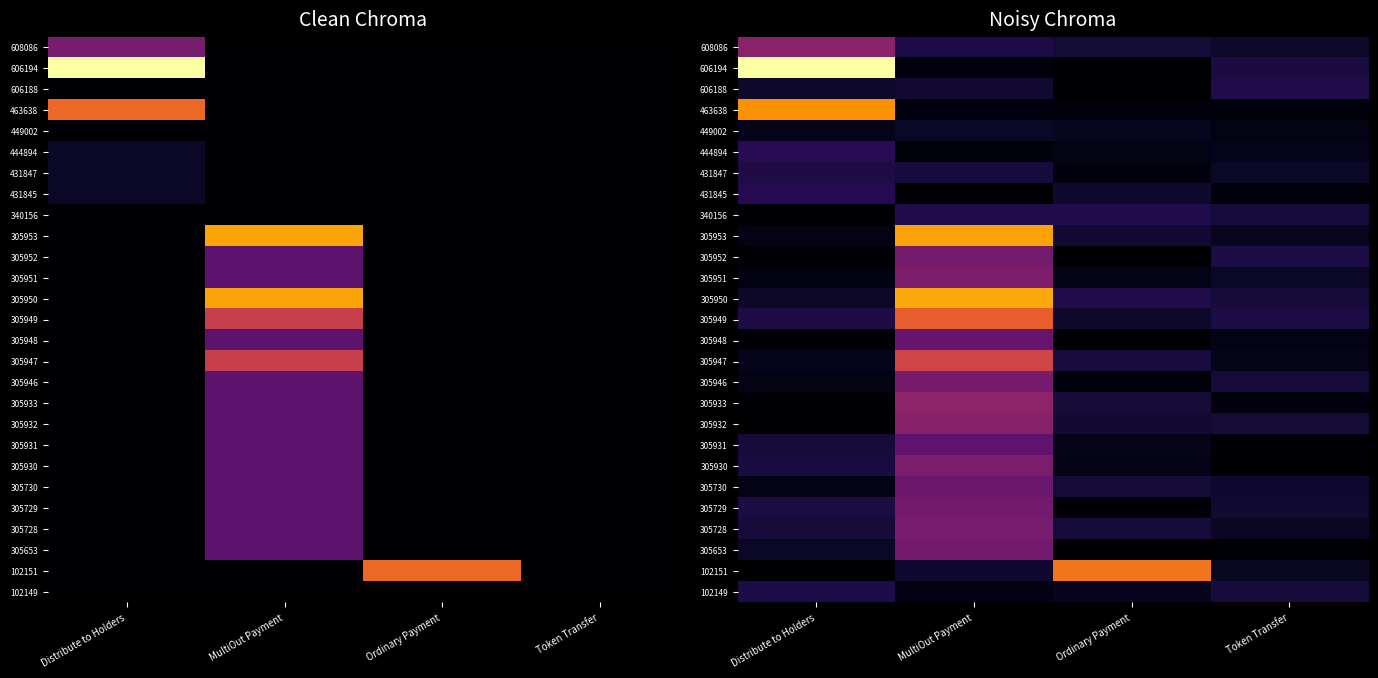

The value of 305933 at Ordinary Payment is 43.0. True or false?

False